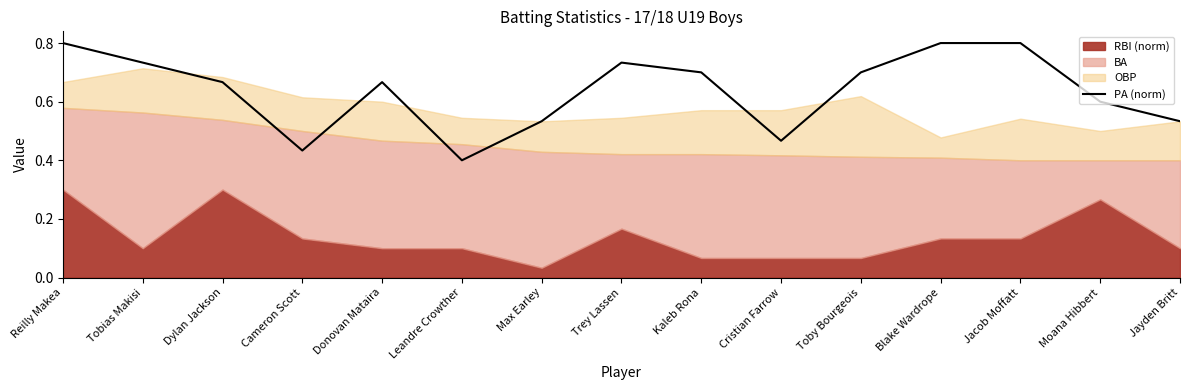

What is the maximum value for PA (norm)?

0.8